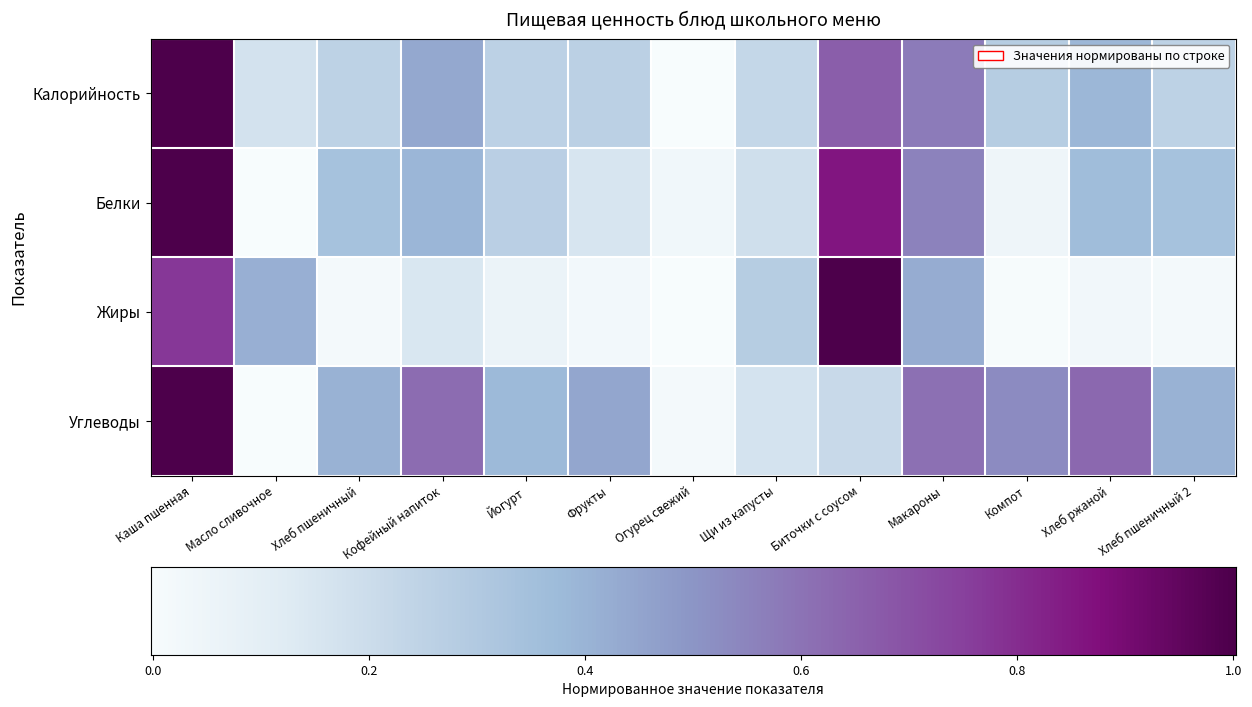

The value of Жиры at Йогурт is 0.0. True or false?

False